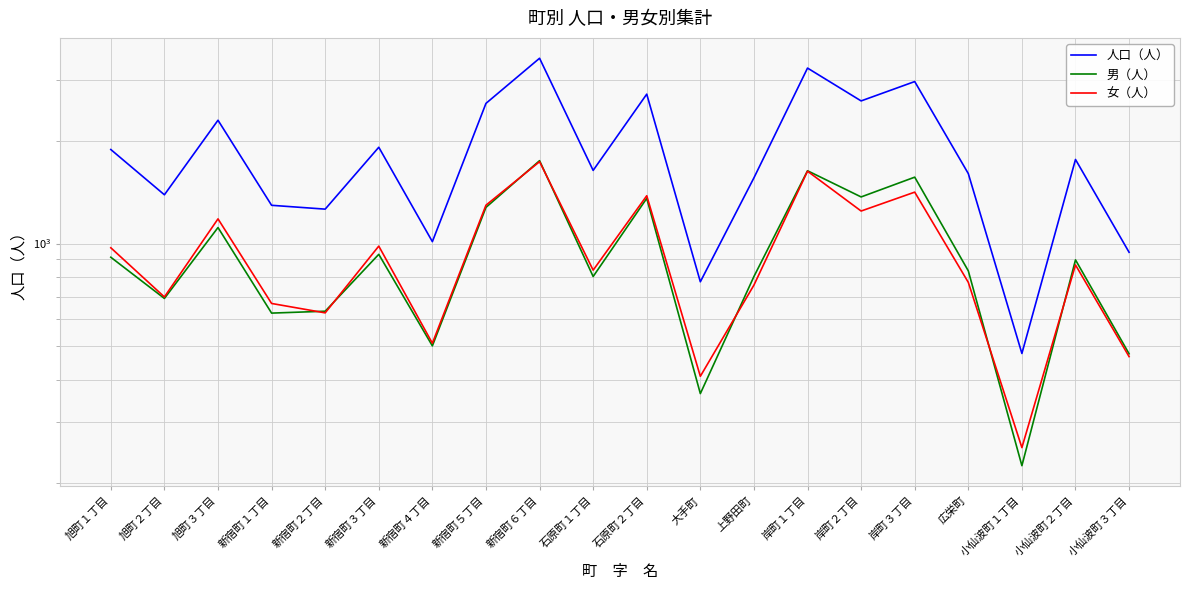

The value of 女（人） at 大手町 is 409. True or false?

True